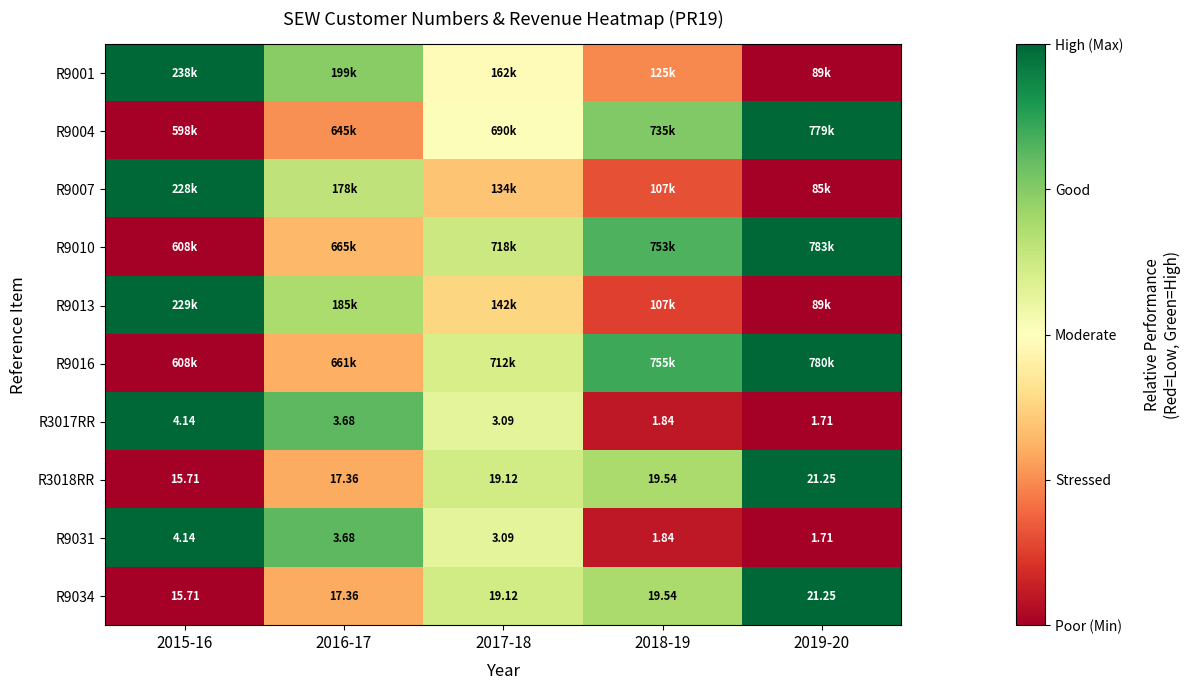

How many values in the R3017RR series are below 3?

2